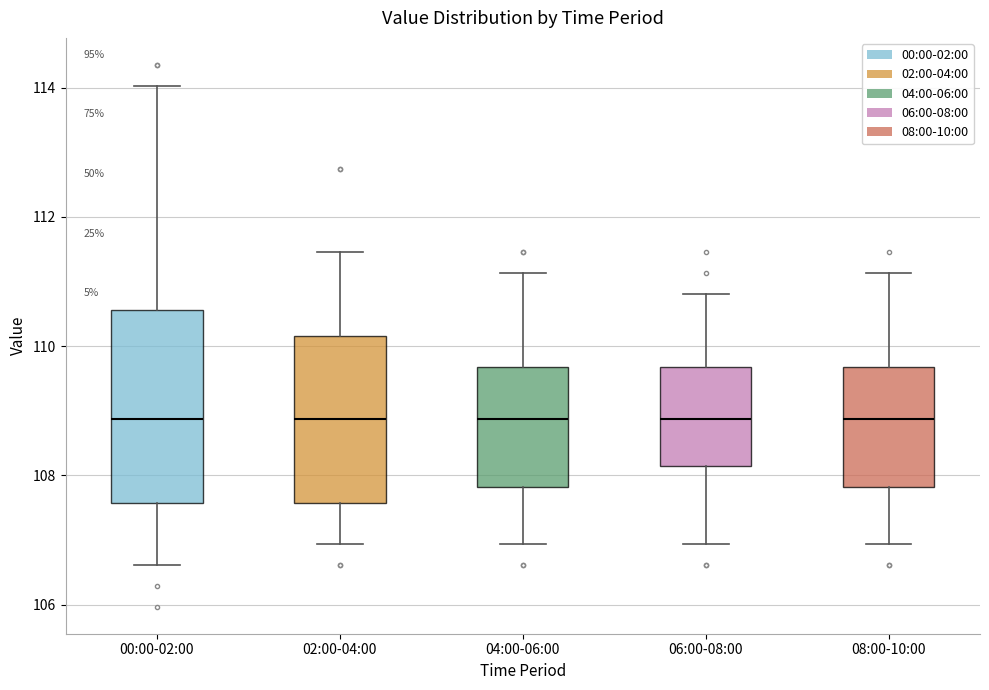

Reading left to right, read every box against the y-axis: the position of its median line, the range the box covers, and the ends of its whiskers. The values are not printed on the chart, so give them approximately, as read against the axis.

00:00-02:00: median 108.8, box 107.6 to 110.6, whiskers 106.6 to 114.0
02:00-04:00: median 108.8, box 107.6 to 110.2, whiskers 107.0 to 111.4
04:00-06:00: median 108.8, box 107.8 to 109.6, whiskers 107.0 to 111.2
06:00-08:00: median 108.8, box 108.2 to 109.6, whiskers 107.0 to 110.8
08:00-10:00: median 108.8, box 107.8 to 109.6, whiskers 107.0 to 111.2